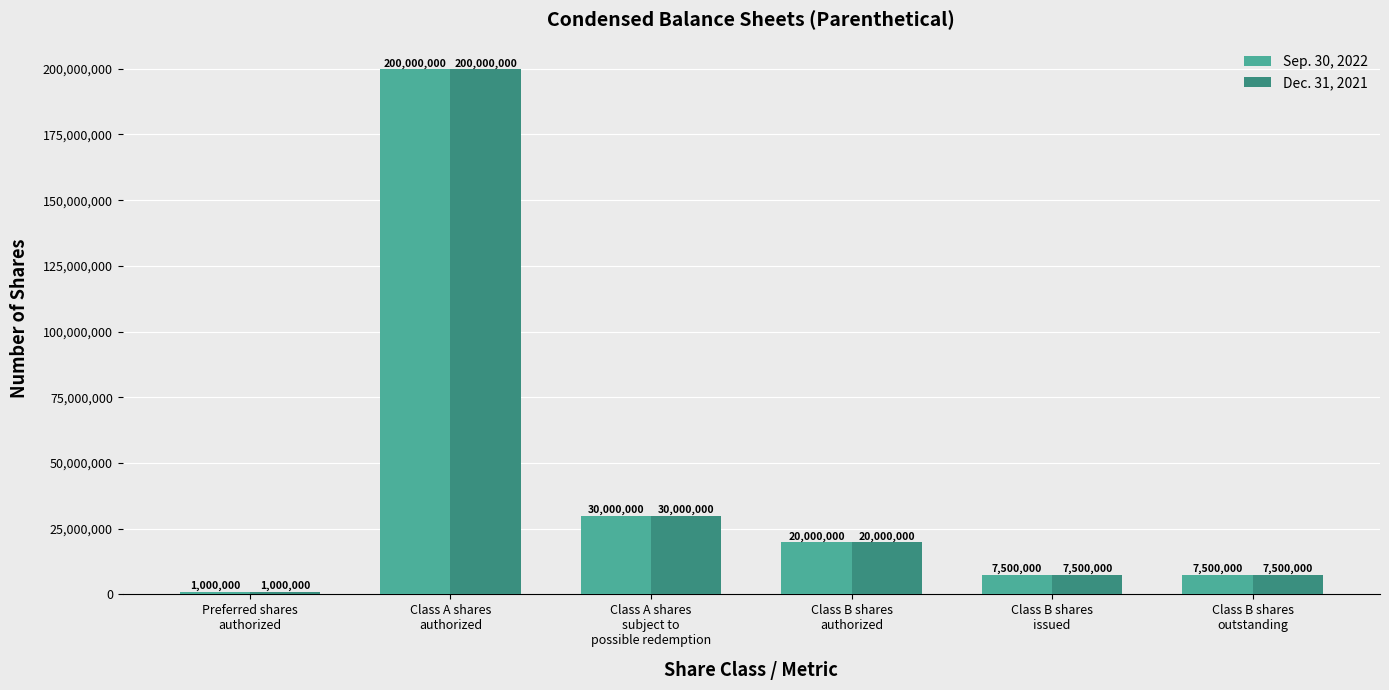

The value of Sep. 30, 2022 at Preferred shares
authorized is 1000000. True or false?

True